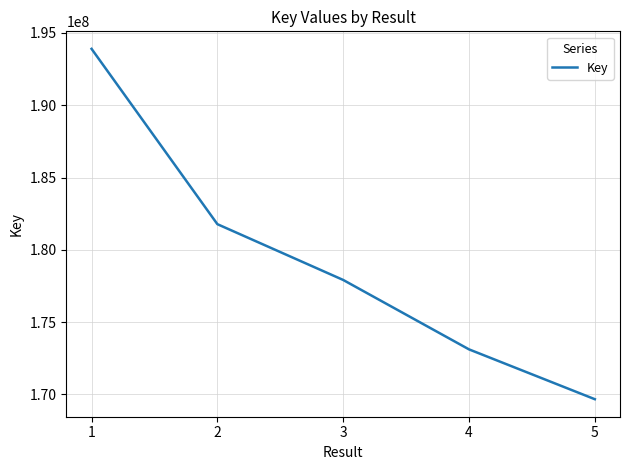

What is the change in value from 1 to 2?

-12123863